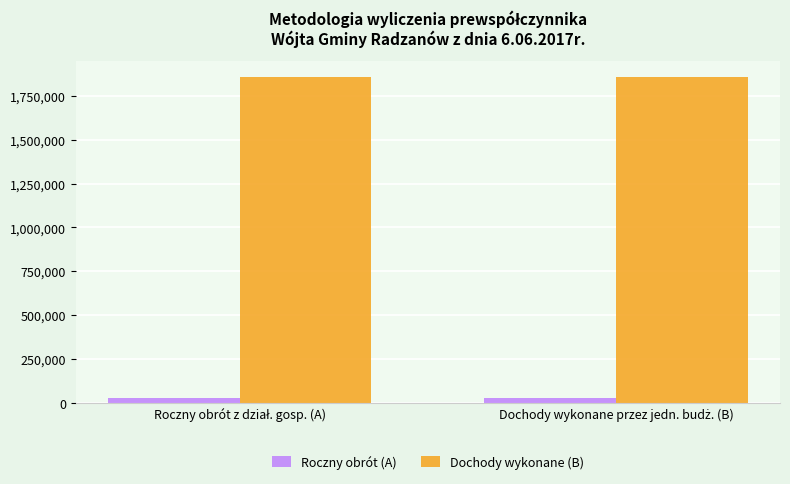

List the series in order of their peak value, highest first.

Dochody wykonane (B), Roczny obrót (A)